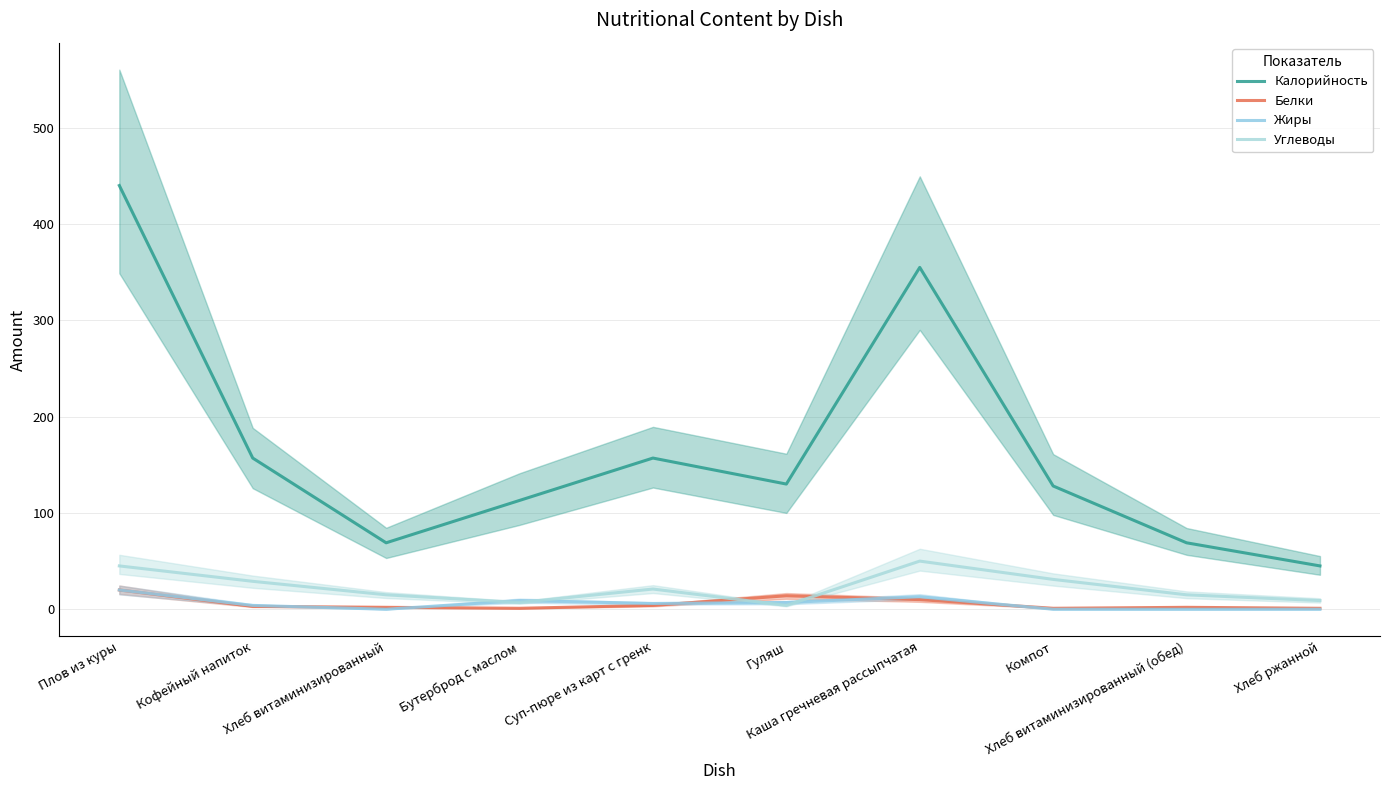

Which series has the widest spread of values?

Калорийность